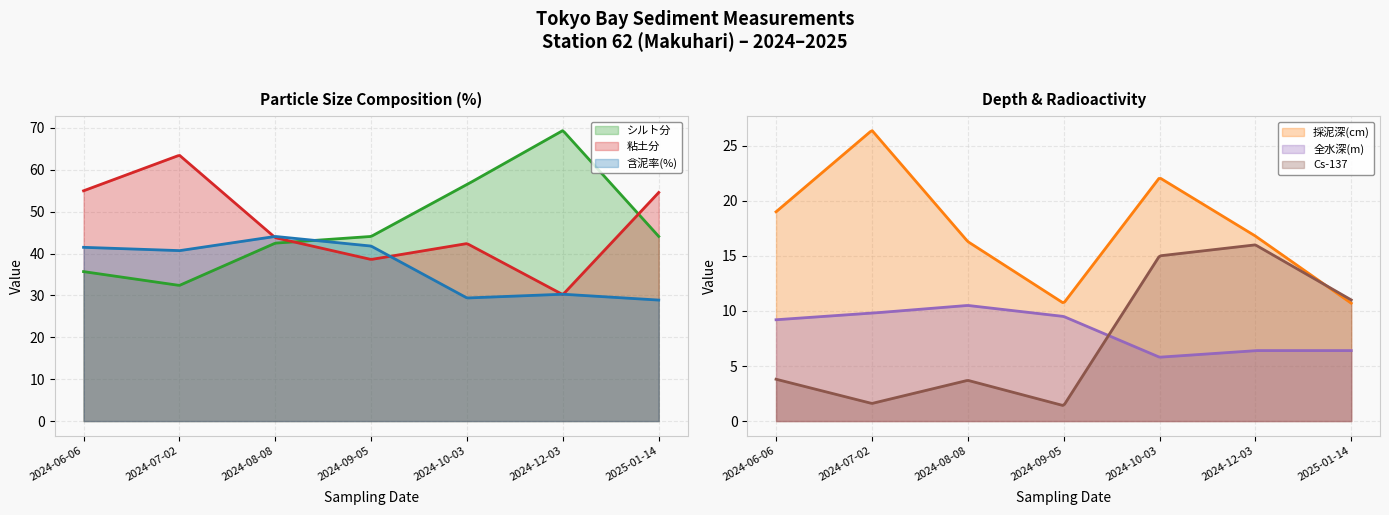

Where does the 全水深(m) series first go above 9?

2024-06-06